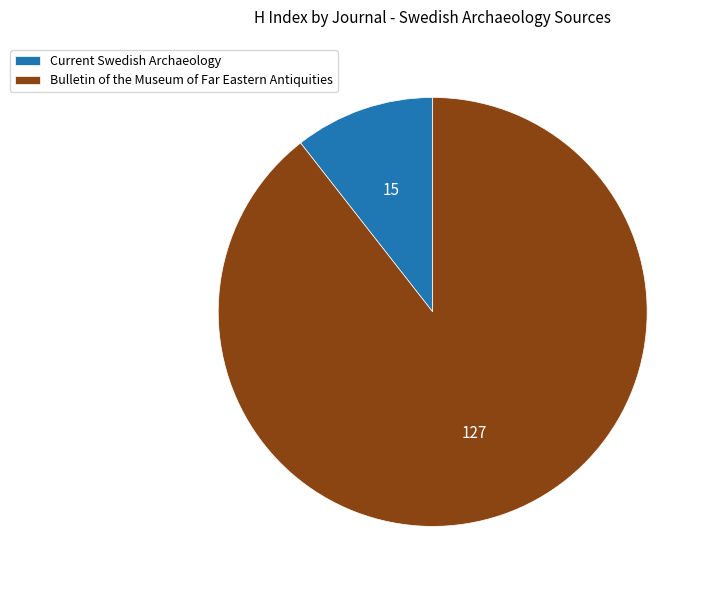

How many slices are in this pie chart?

2